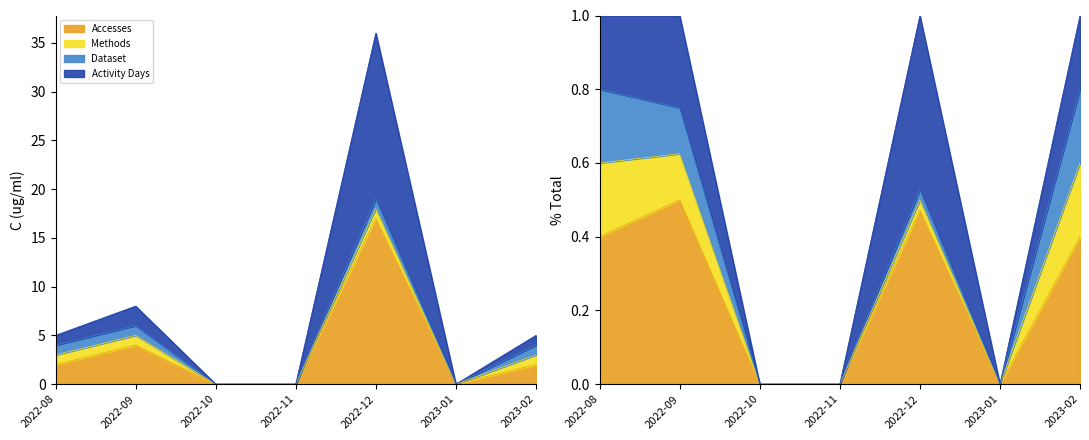

What is the average value of the Accesses series?

3.6